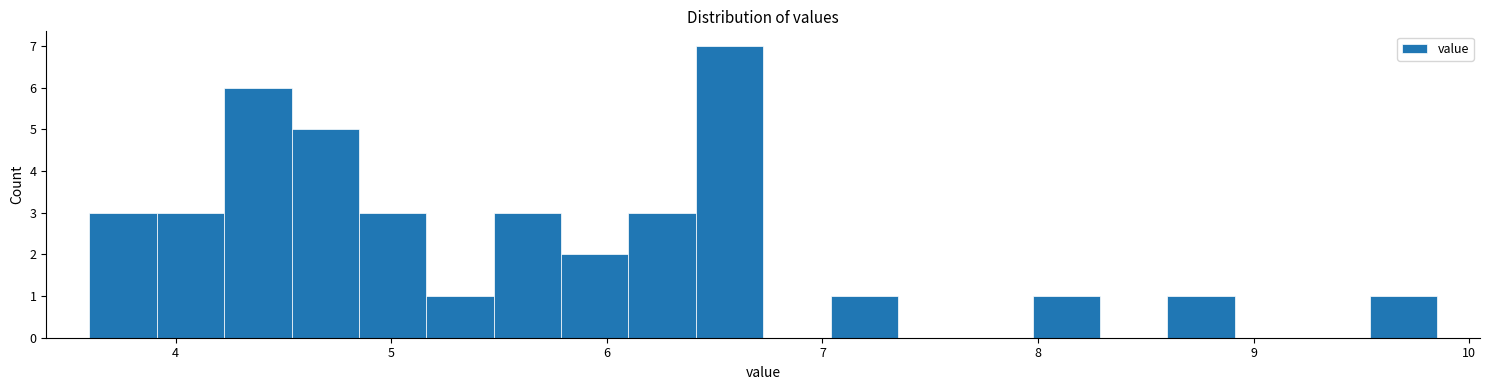

Read against the x-axis, roughly where is the centre of the tallest bar?

6.6